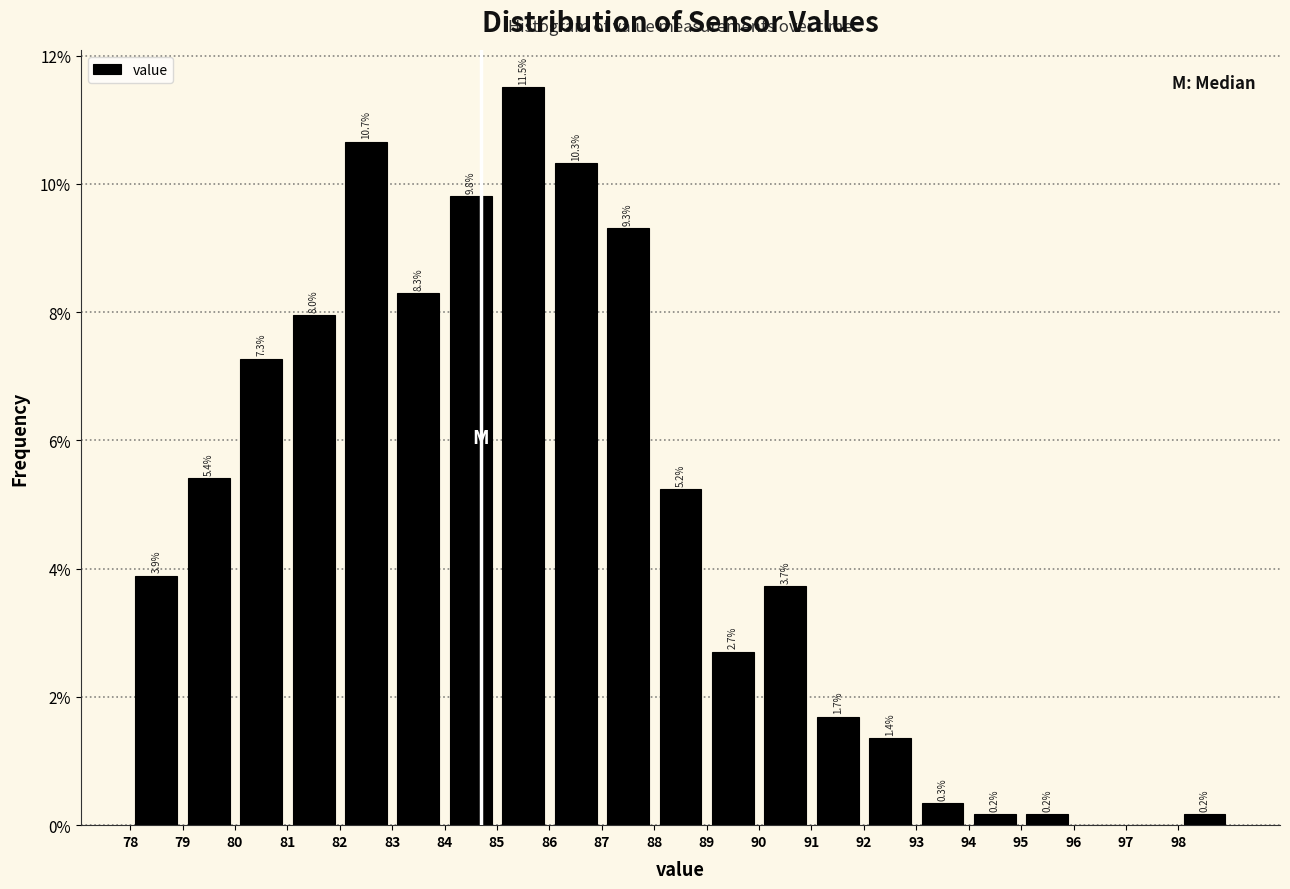

Which range on the x-axis has the tallest bar?

85 to 86